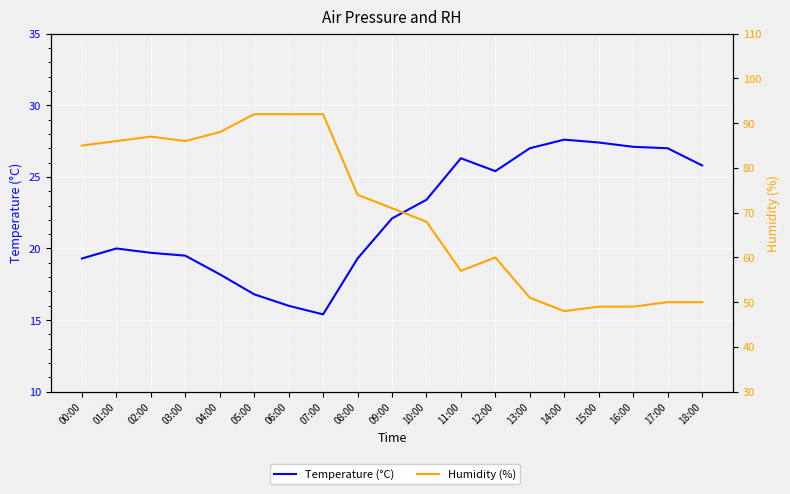

Is it true that Humidity (%) equals 54.8 at 00:00?

False